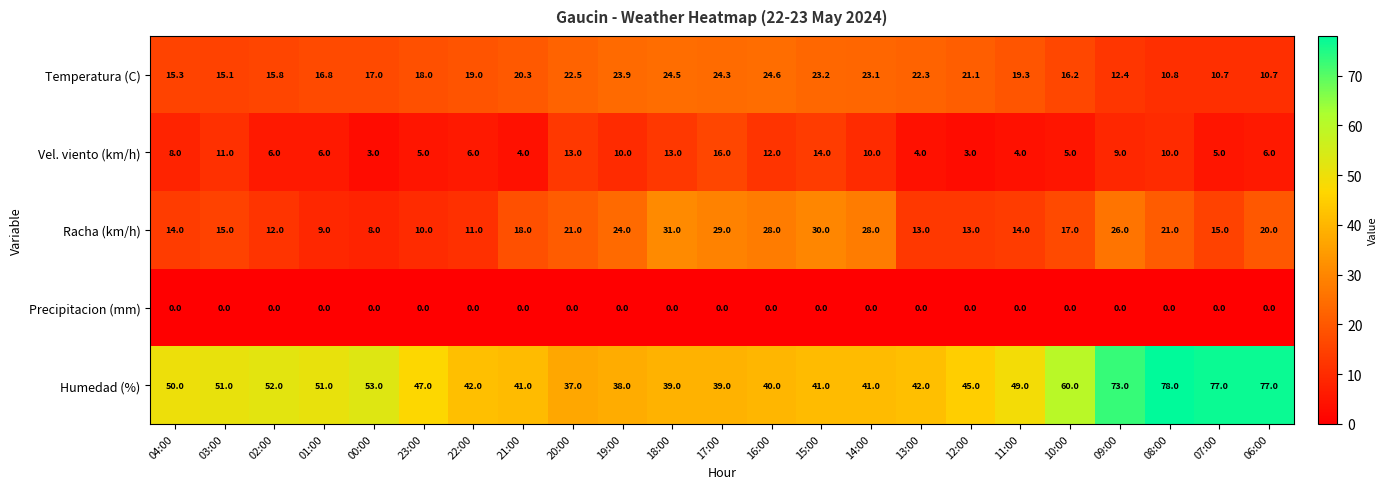

What is the difference between the highest and lowest values at 22:00?

42.0